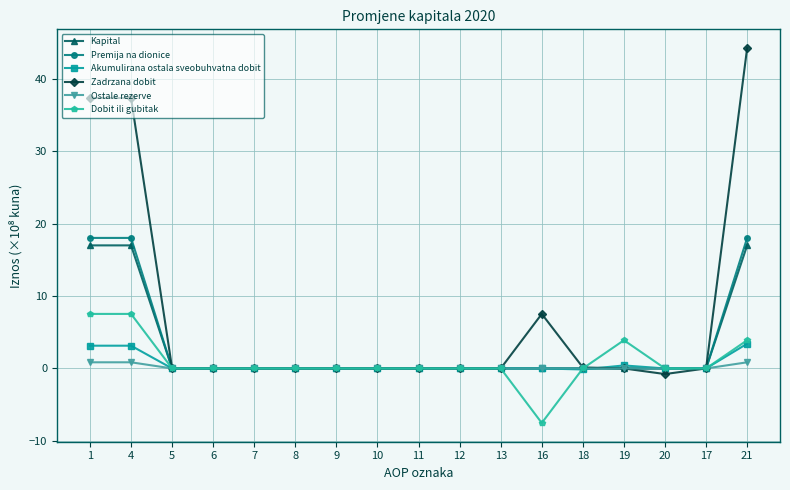

What is the difference between the Zadrzana dobit values at 1 and 13?

37.3